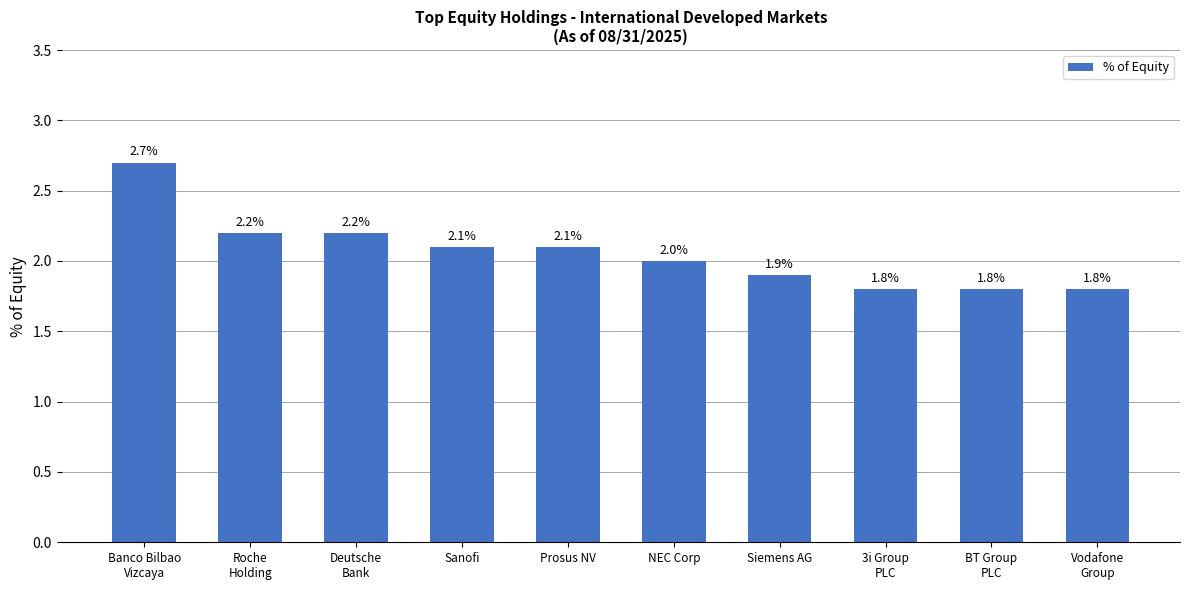

Where is the data nearest to the value 2?

NEC Corp